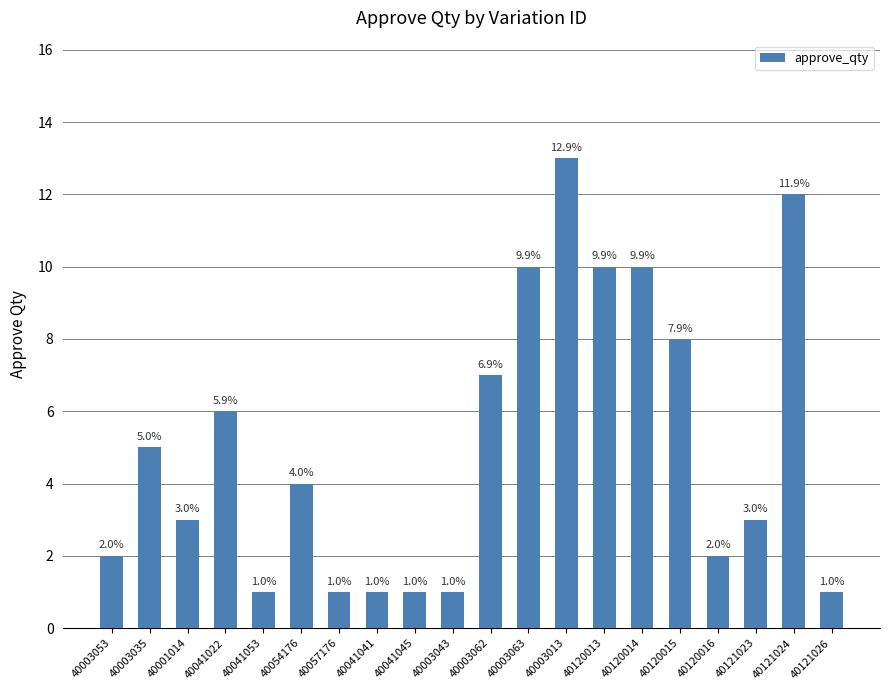

What is the minimum value shown in the chart?

1